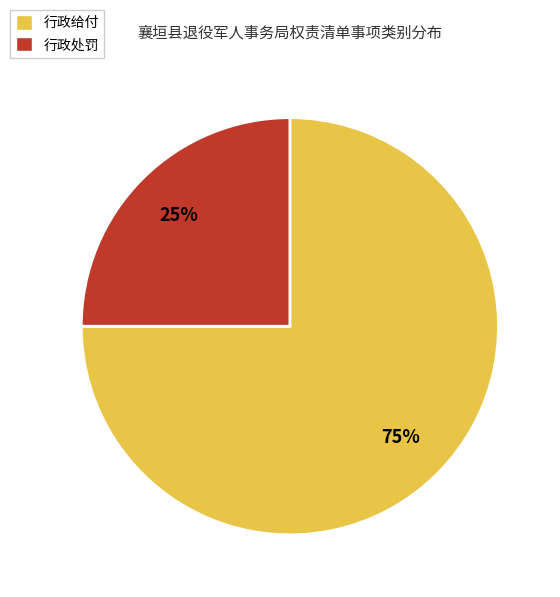

How many segments does this pie chart have?

2